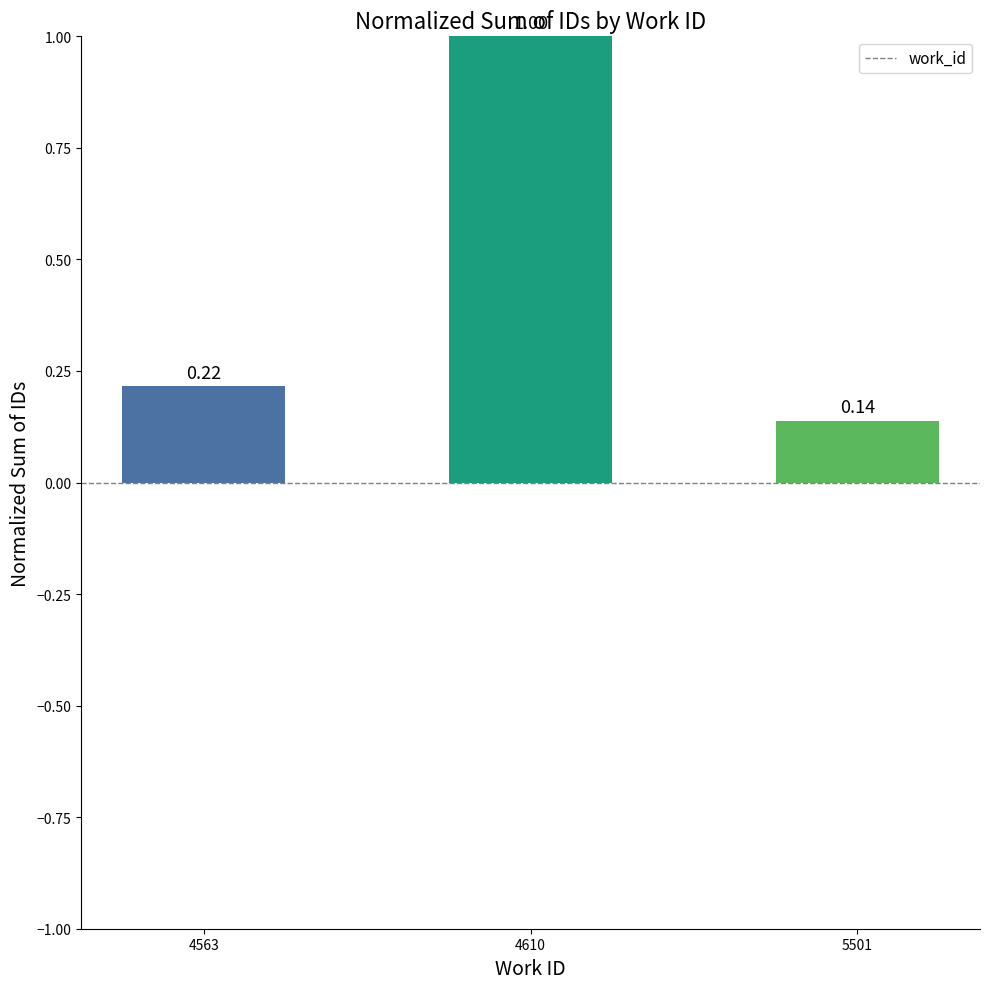

The value at 5501 is 0.2. True or false?

False